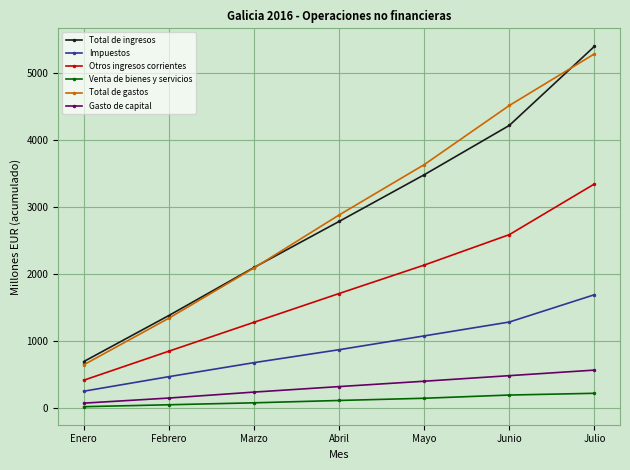

True or false: Otros ingresos corrientes and Venta de bienes y servicios intersect in this chart.

False